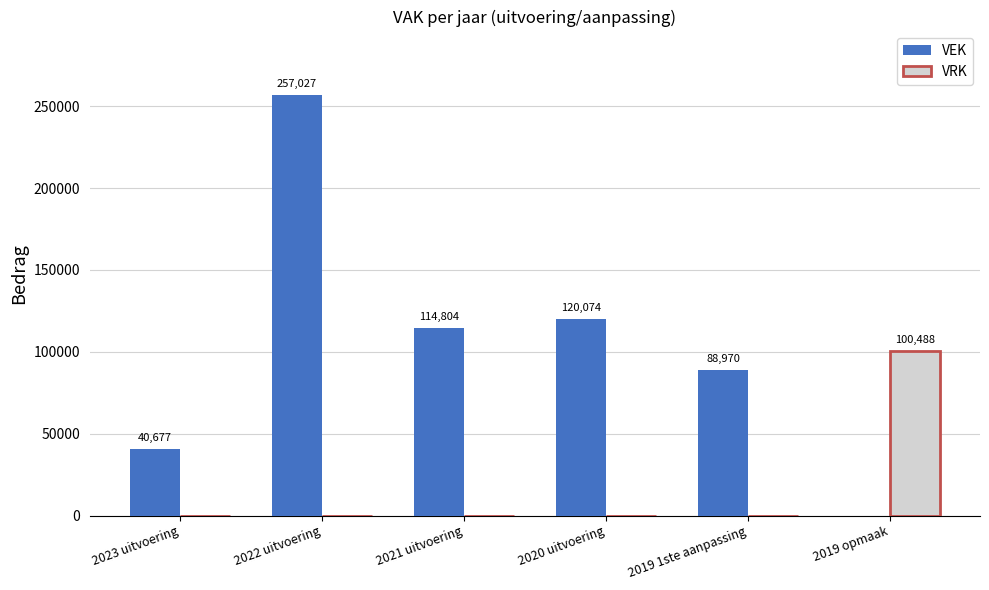

Does the chart contain stacked bars?

No